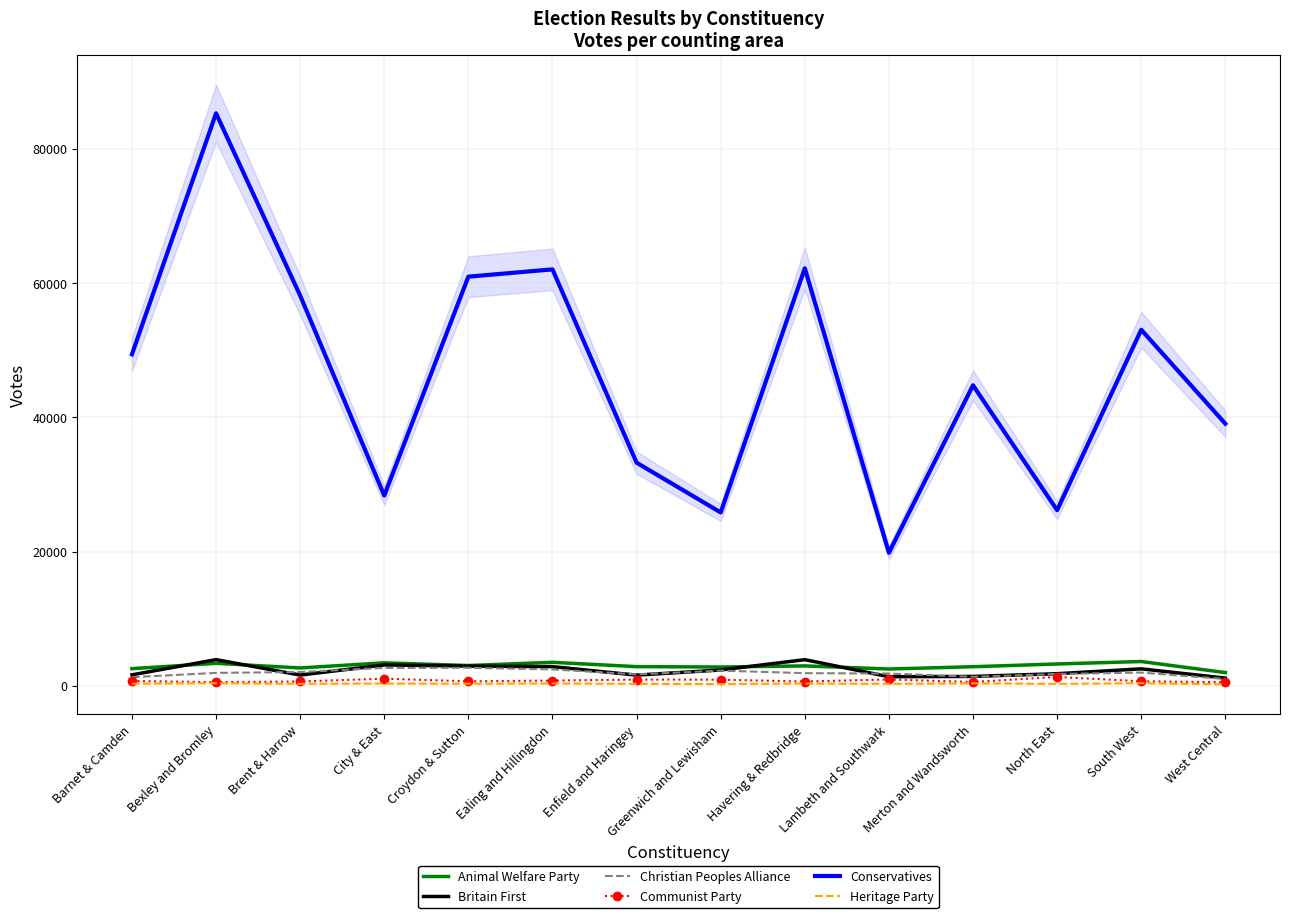

Rank the series by their maximum value, from highest to lowest.

Conservatives, Britain First, Animal Welfare Party, Christian Peoples Alliance, Communist Party, Heritage Party